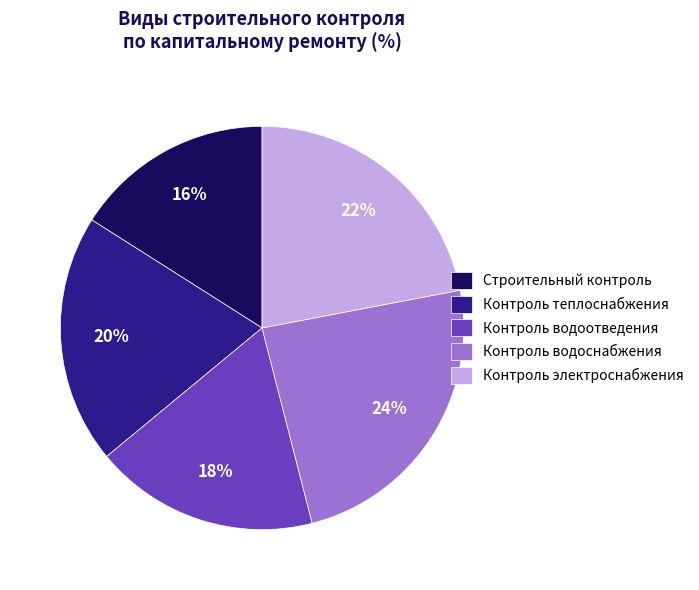

Is there a majority slice in this chart?

No